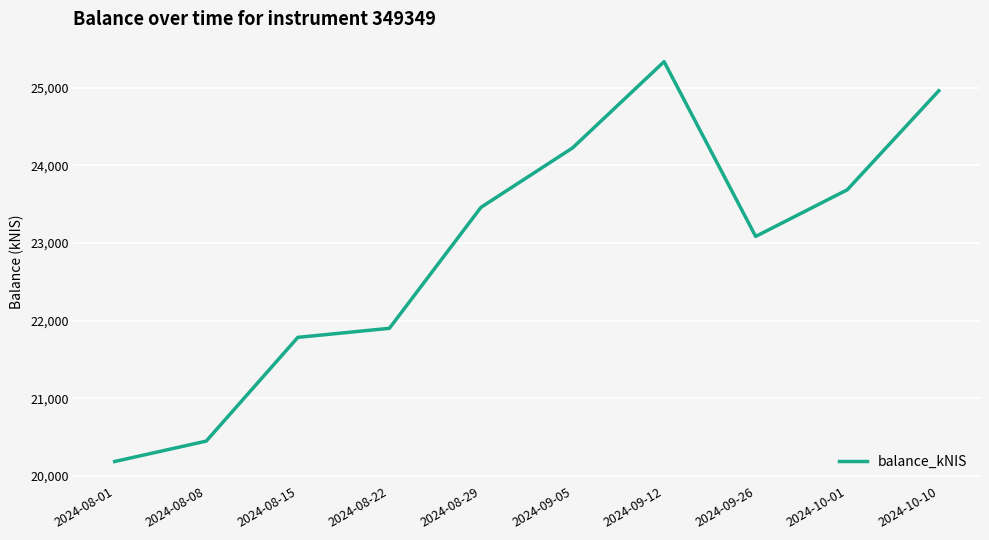

How many values are below 23459?

5